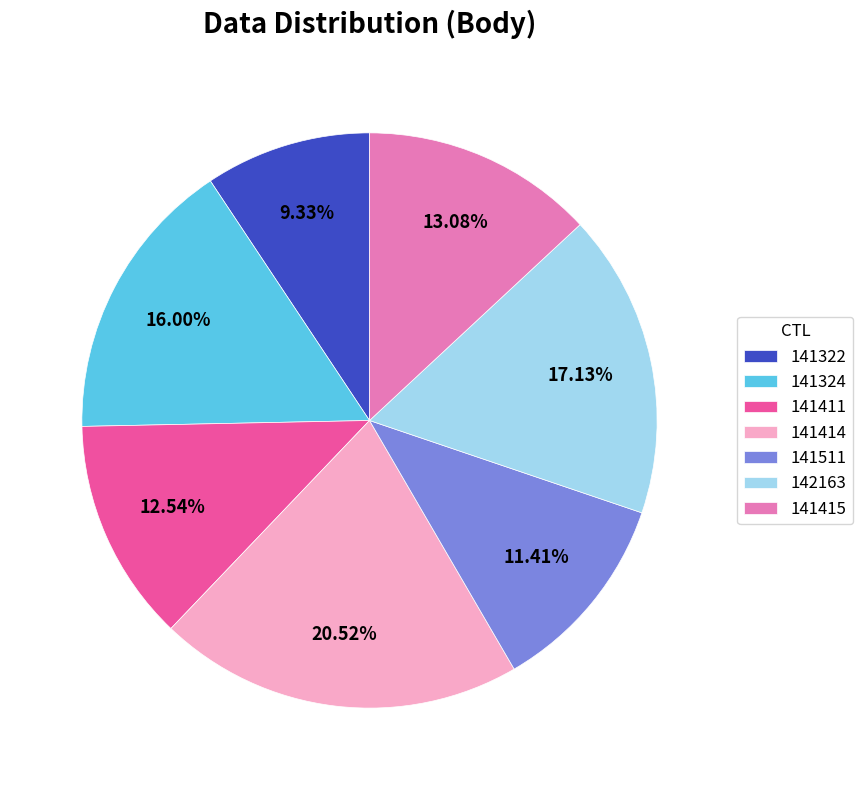

How many segments does this pie chart have?

7